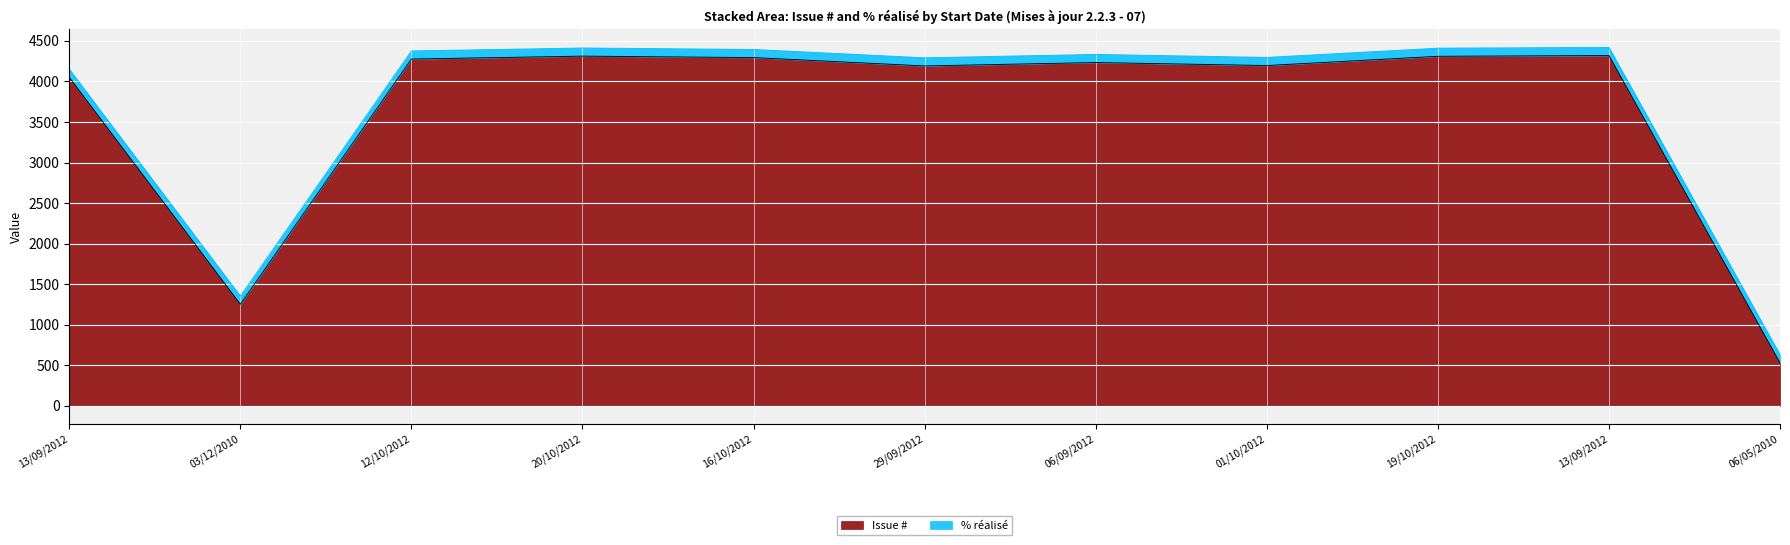

What is the average value?

3633